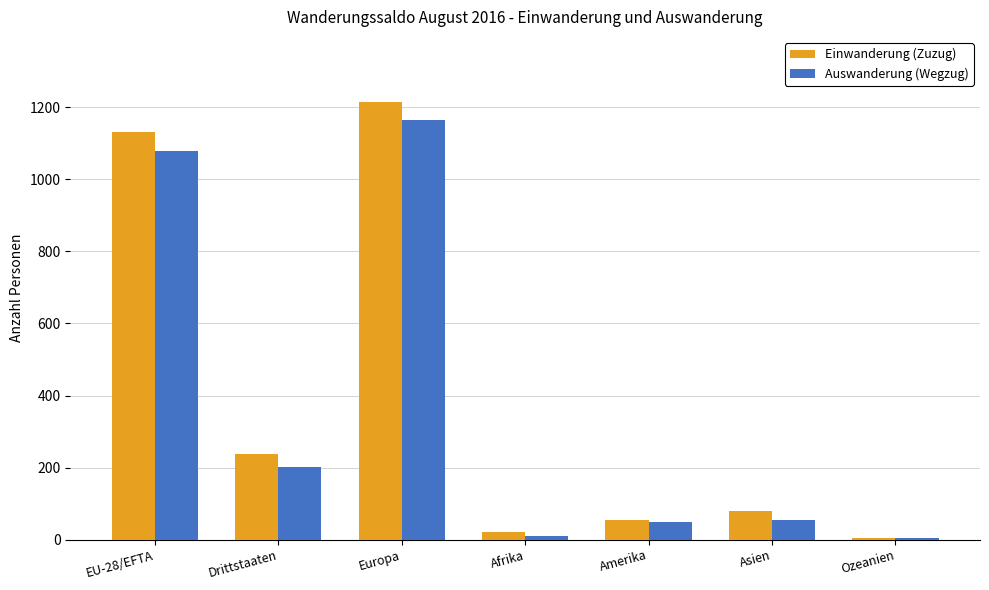

How many categories are shown in the chart?

7